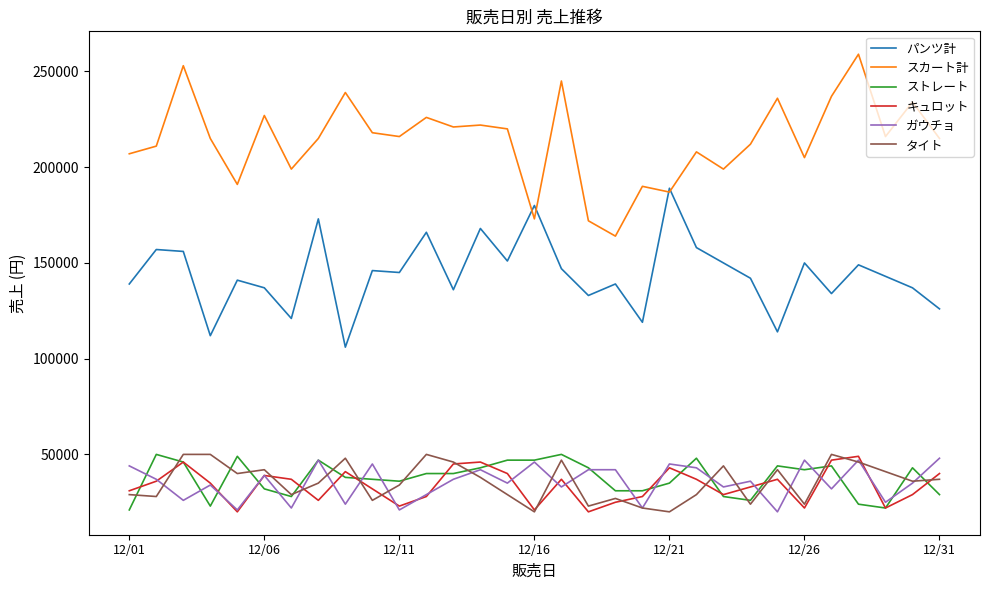

What is the lowest value of the キュロット series?

20000